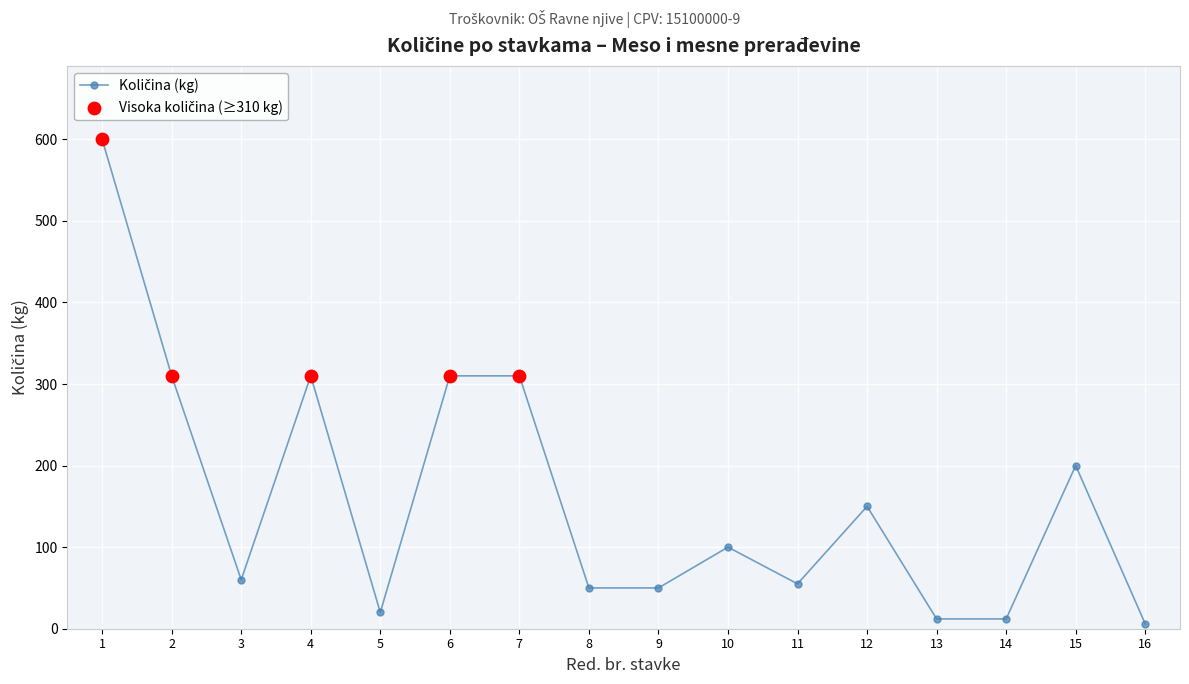

What is the change in value from 4 to 10?

-210